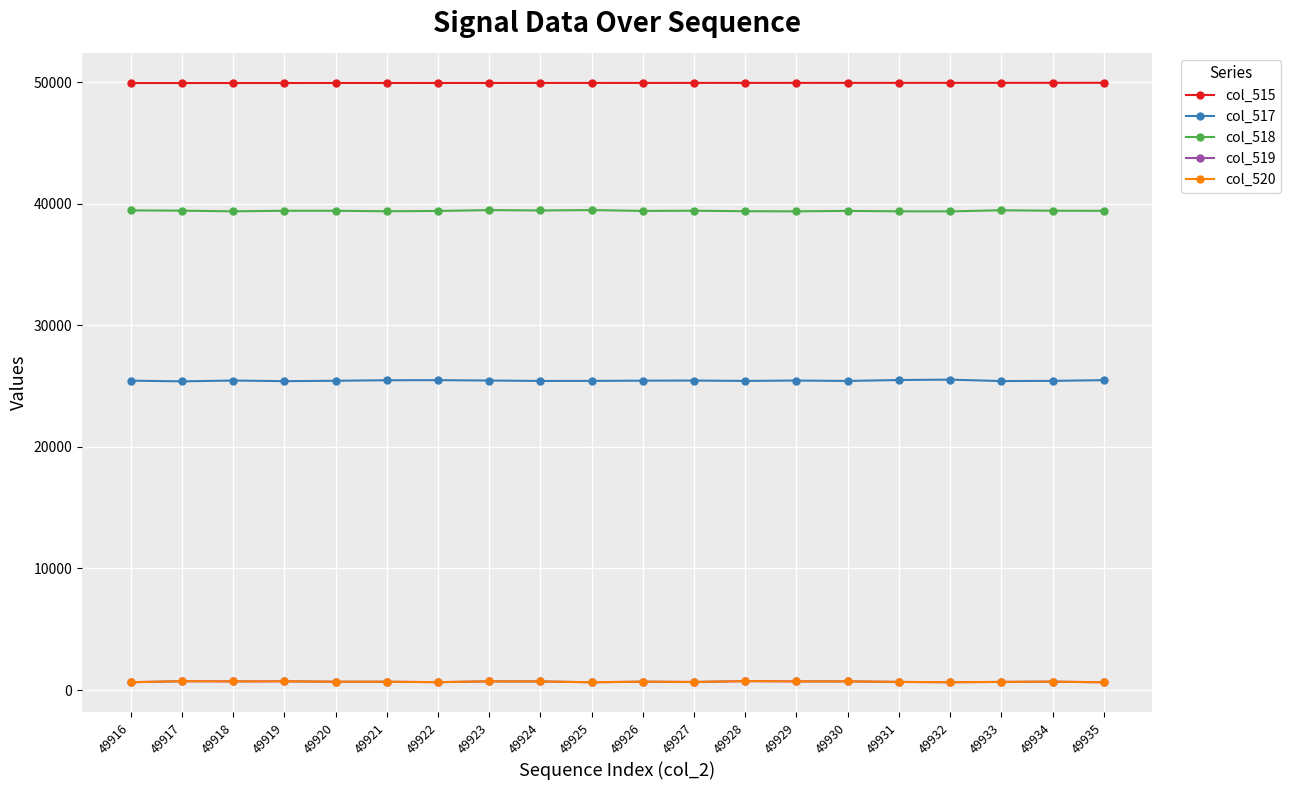

True or false: col_519 and col_517 cross at least once.

False